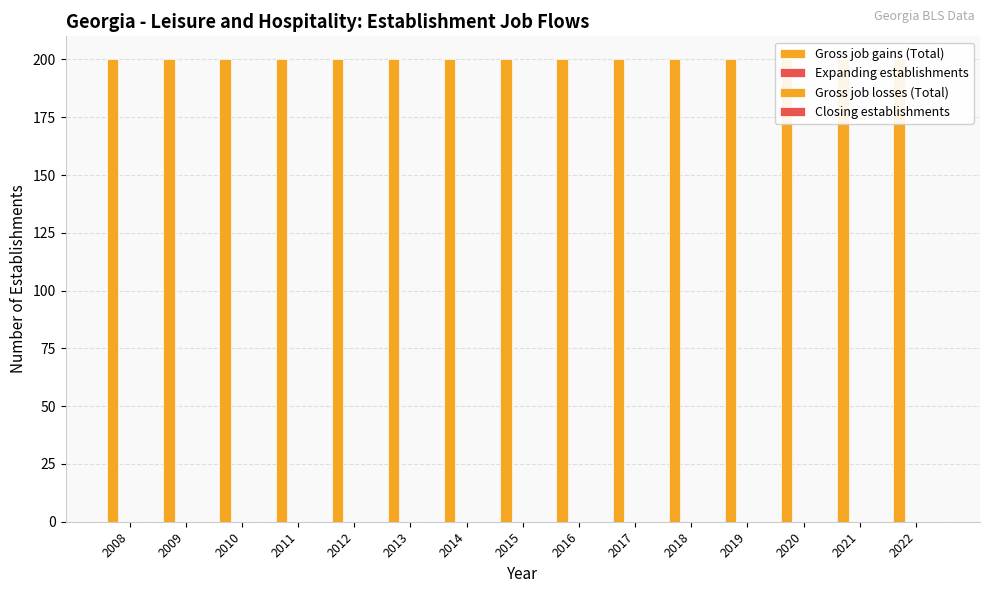

What is the spread (max minus min) of values at 2021?

200